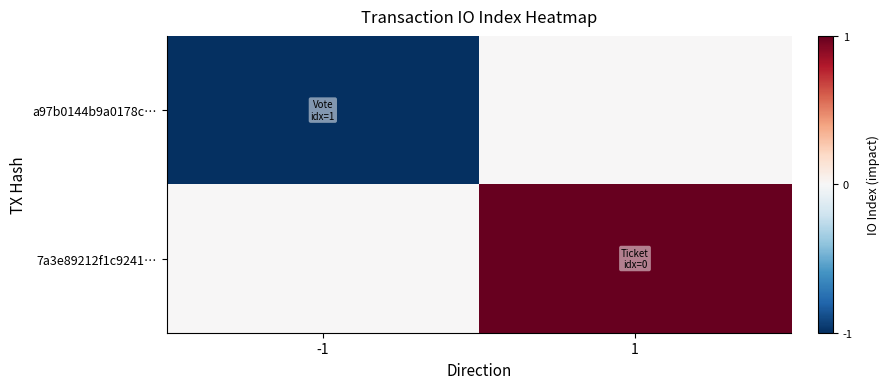

What is the total value across all series at 1?

1